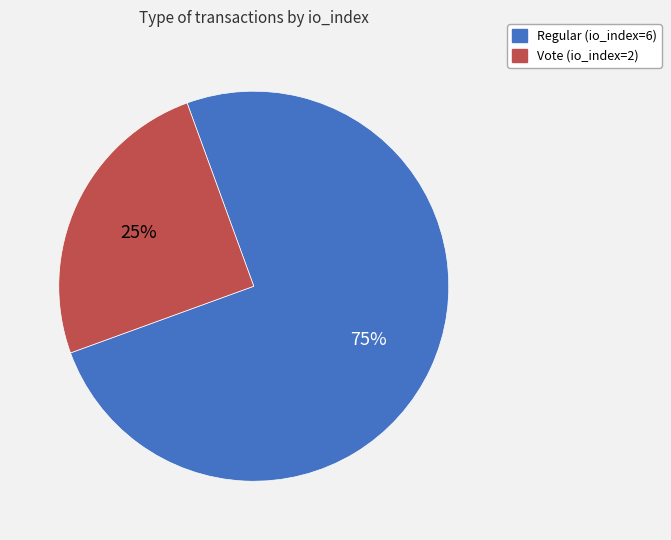

Which category has the smallest portion of the pie?

Vote (io_index=2)